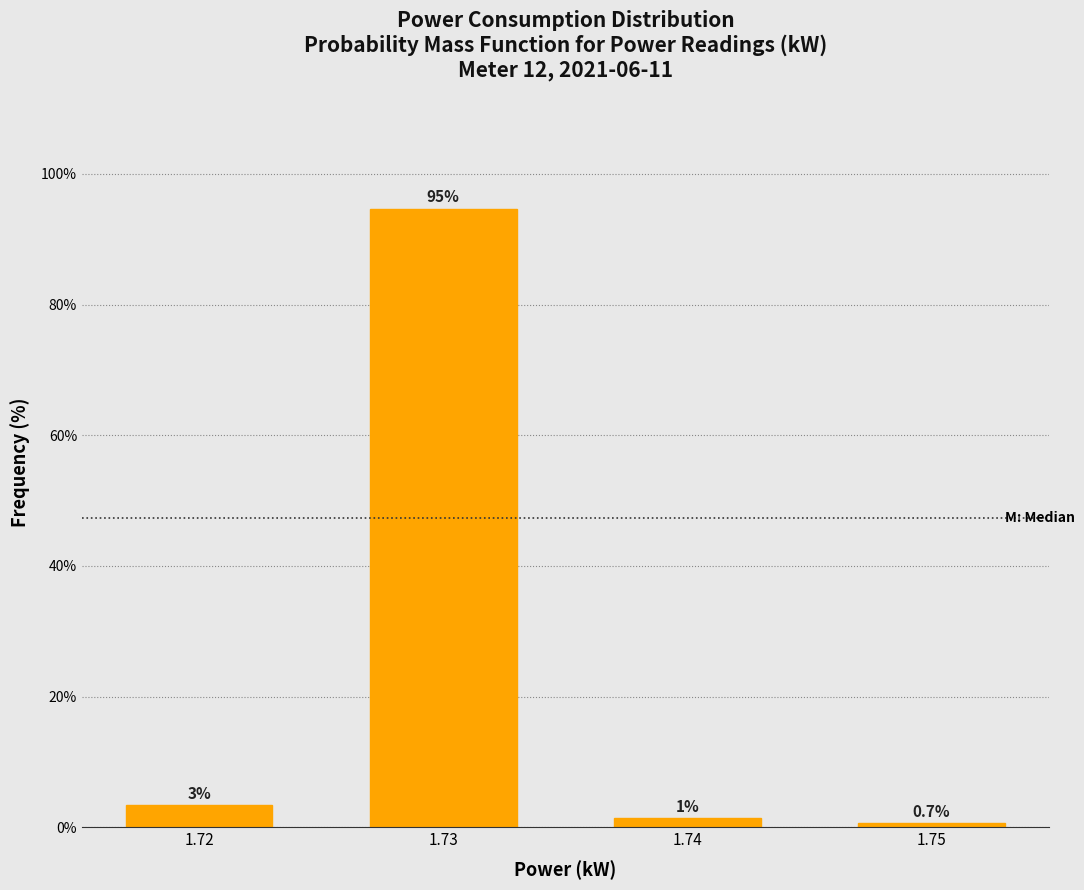

What is the minimum value shown in the chart?

0.7